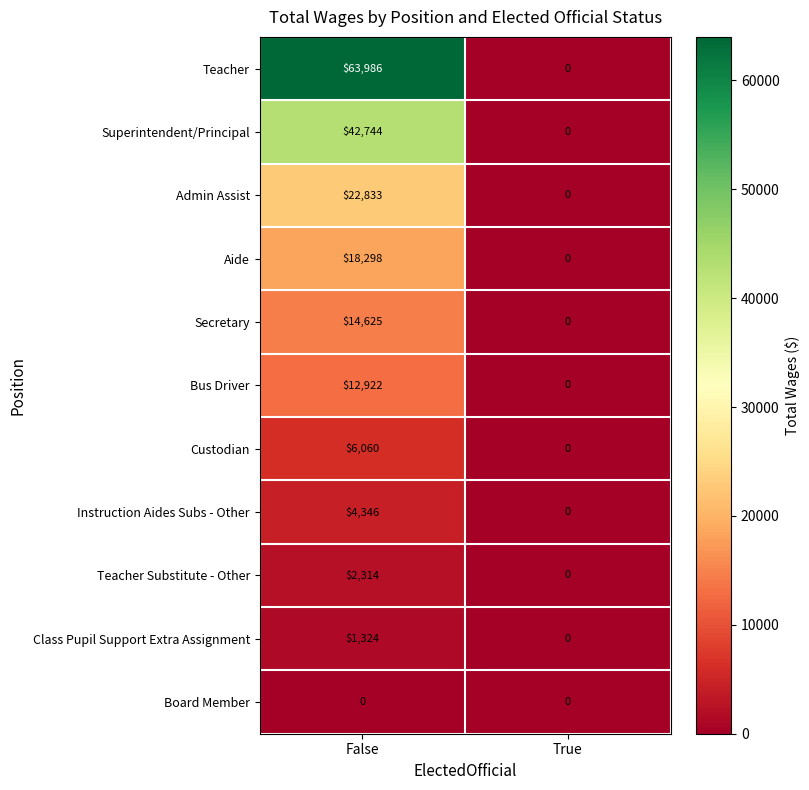

Reading left to right, extract all data points from this chart.

Teacher: False=63986	True=0
Superintendent/Principal: False=42744	True=0
Admin Assist: False=22833	True=0
Aide: False=18298	True=0
Secretary: False=14625	True=0
Bus Driver: False=12922	True=0
Custodian: False=6060	True=0
Instruction Aides Subs - Other: False=4346	True=0
Teacher Substitute - Other: False=2314	True=0
Class Pupil Support Extra Assignment: False=1324	True=0
Board Member: False=0	True=0